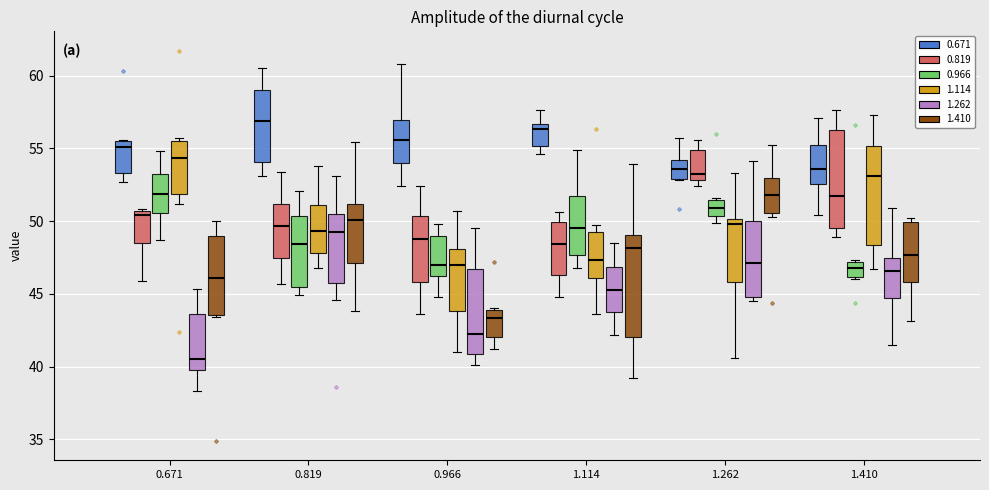

Reading left to right, transcribe this box plot: for each box, give where its median line is, the range the box spans, and where its two whiskers end, as read against the y-axis. The values are not printed on the chart, so give them approximately, as read against the axis.

0.671 (0.671): median 55.0, box 53.5 to 55.5, whiskers 52.5 to 55.5
0.671 (0.819): median 50.5 (just below the box's upper edge), box 48.5 to 50.5, whiskers 46.0 to 51.0
0.671 (0.966): median 52.0, box 50.5 to 53.5, whiskers 48.5 to 55.0
0.671 (1.114): median 54.5, box 52.0 to 55.5, whiskers 51.0 to 55.5 (just above the box's upper edge)
0.671 (1.262): median 40.5, box 40.0 to 43.5, whiskers 38.5 to 45.5
0.671 (1.410): median 46.0, box 43.5 to 49.0, whiskers 43.5 (just below the box's lower edge) to 50.0
0.819 (0.671): median 57.0, box 54.0 to 59.0, whiskers 53.0 to 60.5
0.819 (0.819): median 49.5, box 47.5 to 51.0, whiskers 45.5 to 53.5
0.819 (0.966): median 48.5, box 45.5 to 50.5, whiskers 45.0 to 52.0
0.819 (1.114): median 49.5, box 48.0 to 51.0, whiskers 47.0 to 54.0
0.819 (1.262): median 49.5, box 46.0 to 50.5, whiskers 44.5 to 53.0
0.819 (1.410): median 50.0, box 47.0 to 51.0, whiskers 44.0 to 55.5
0.966 (0.671): median 55.5, box 54.0 to 57.0, whiskers 52.5 to 61.0
0.966 (0.819): median 49.0, box 46.0 to 50.5, whiskers 43.5 to 52.5
0.966 (0.966): median 47.0, box 46.0 to 49.0, whiskers 45.0 to 50.0
0.966 (1.114): median 47.0, box 44.0 to 48.0, whiskers 41.0 to 50.5
0.966 (1.262): median 42.5, box 41.0 to 46.5, whiskers 40.0 to 49.5
0.966 (1.410): median 43.5, box 42.0 to 44.0, whiskers 41.0 to 44.0
1.114 (0.671): median 56.5 (just below the box's upper edge), box 55.0 to 56.5, whiskers 54.5 to 57.5
1.114 (0.819): median 48.5, box 46.5 to 50.0, whiskers 45.0 to 50.5
1.114 (0.966): median 49.5, box 47.5 to 51.5, whiskers 47.0 to 55.0
1.114 (1.114): median 47.5, box 46.0 to 49.5, whiskers 43.5 to 49.5 (just above the box's upper edge)
1.114 (1.262): median 45.5, box 44.0 to 47.0, whiskers 42.0 to 48.5
1.114 (1.410): median 48.0, box 42.0 to 49.0, whiskers 39.0 to 54.0
1.262 (0.671): median 53.5, box 53.0 to 54.0, whiskers 53.0 to 55.5
1.262 (0.819): median 53.5, box 53.0 to 55.0, whiskers 52.5 to 55.5
1.262 (0.966): median 51.0, box 50.5 to 51.5, whiskers 50.0 to 51.5
1.262 (1.114): median 50.0 (just below the box's upper edge), box 46.0 to 50.0, whiskers 40.5 to 53.5
1.262 (1.262): median 47.0, box 45.0 to 50.0, whiskers 44.5 to 54.0
1.262 (1.410): median 52.0, box 50.5 to 53.0, whiskers 50.5 (just below the box's lower edge) to 55.0
1.410 (0.671): median 53.5, box 52.5 to 55.5, whiskers 50.5 to 57.0
1.410 (0.819): median 52.0, box 49.5 to 56.5, whiskers 49.0 to 57.5
1.410 (0.966): median 47.0 (inside the box), box 46.0 to 47.0, whiskers 46.0 (just below the box's lower edge) to 47.5
1.410 (1.114): median 53.0, box 48.5 to 55.0, whiskers 46.5 to 57.5
1.410 (1.262): median 46.5, box 44.5 to 47.5, whiskers 41.5 to 51.0
1.410 (1.410): median 47.5, box 46.0 to 50.0, whiskers 43.0 to 50.0 (just above the box's upper edge)